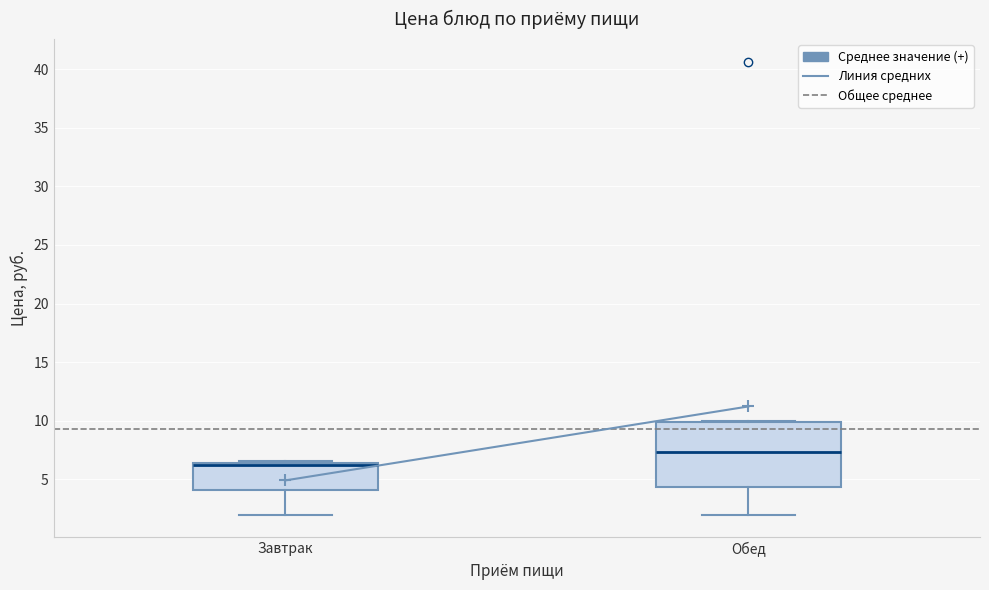

Reading left to right, transcribe this box plot: for each box, give where its median line is, the range the box spans, and where its two whiskers end, as read against the y-axis. The values are not printed on the chart, so give them approximately, as read against the axis.

Завтрак: median 6.0 (drawn on the box's upper edge), box 4.0 to 6.5, whiskers 2.0 to 6.5 (just above the box's upper edge)
Обед: median 7.5, box 4.5 to 10.0, whiskers 2.0 to 10.0